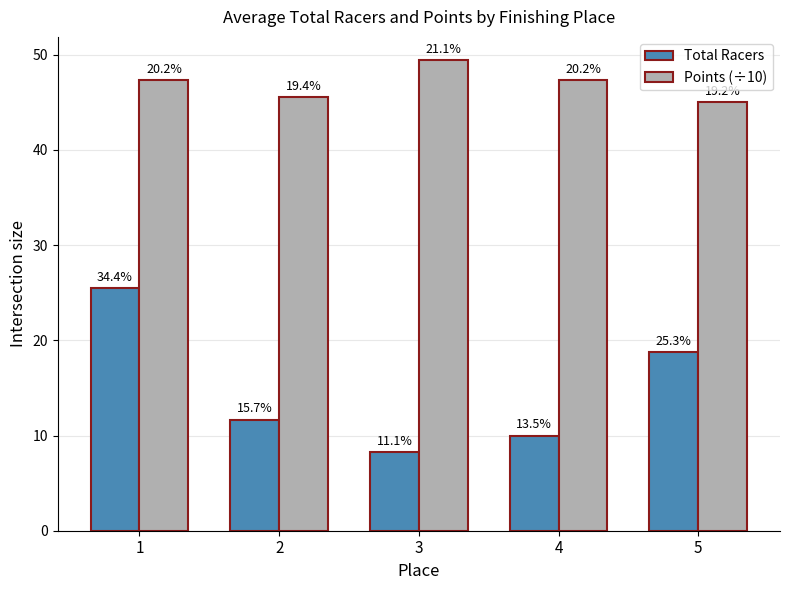

How many groups of bars are there?

5